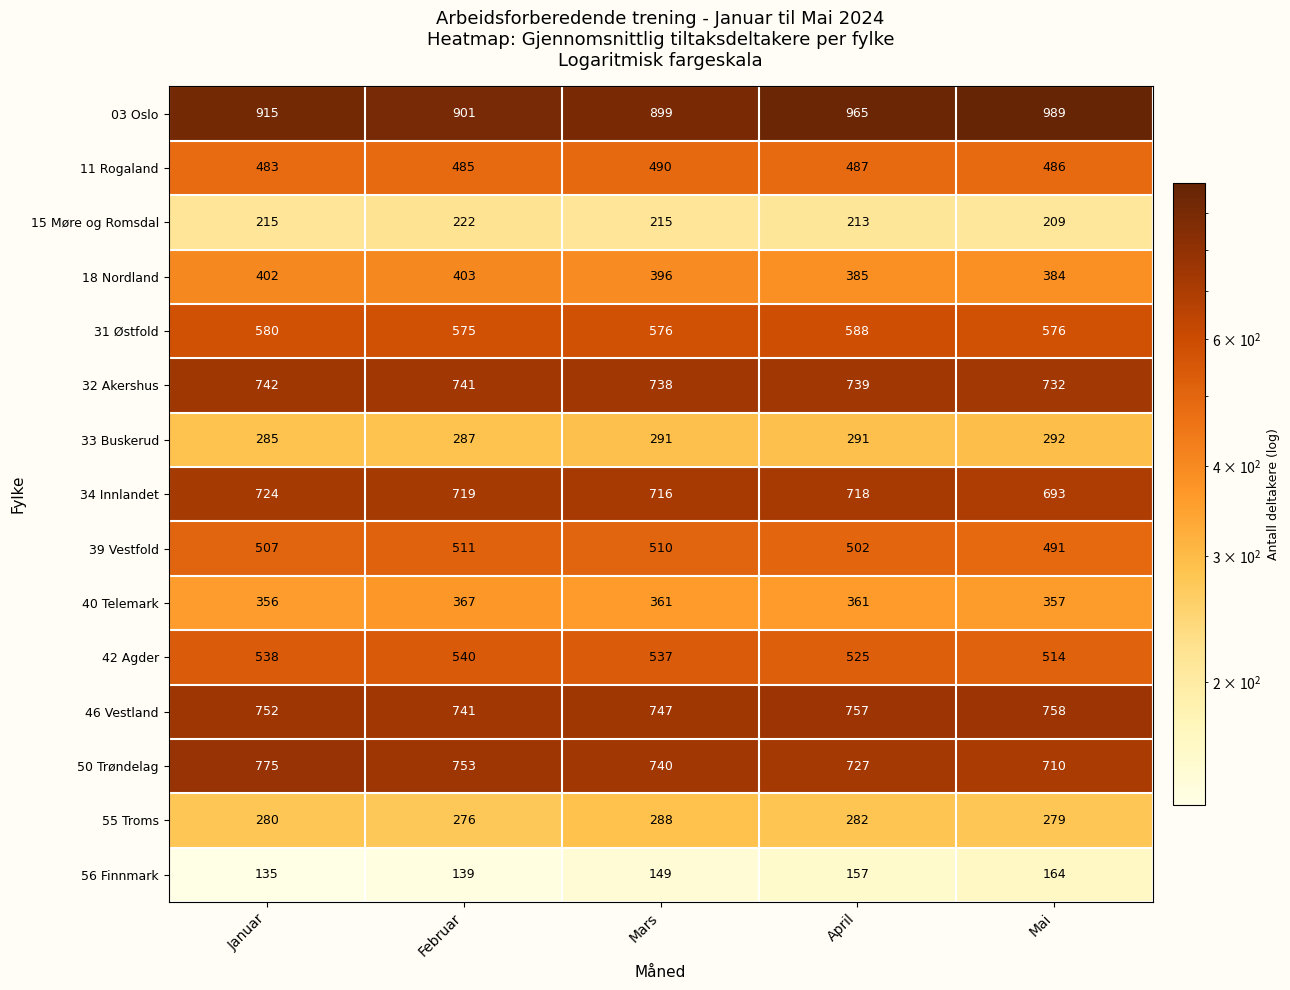

List the series in order of their peak value, highest first.

03 Oslo, 50 Trøndelag, 46 Vestland, 32 Akershus, 34 Innlandet, 31 Østfold, 42 Agder, 39 Vestfold, 11 Rogaland, 18 Nordland, 40 Telemark, 33 Buskerud, 55 Troms, 15 Møre og Romsdal, 56 Finnmark